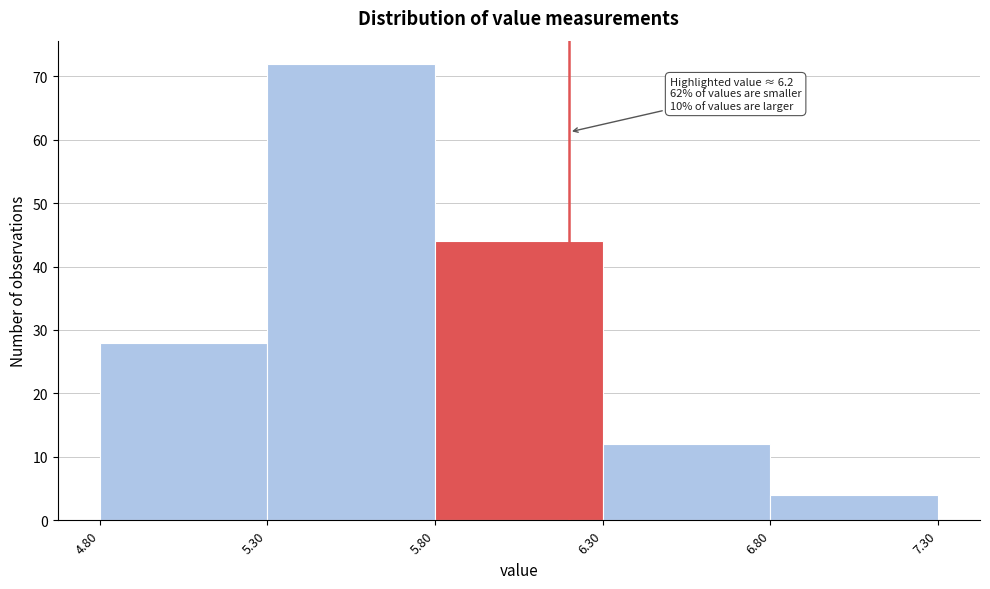

Which range on the x-axis has the tallest bar?

5.30 to 5.80